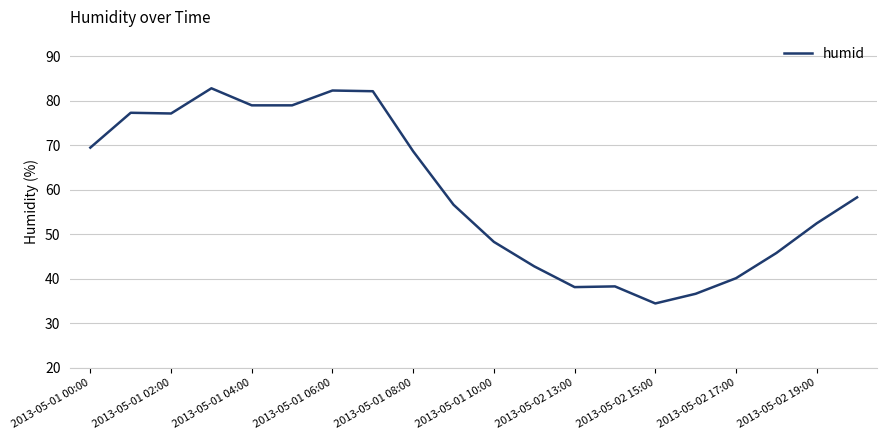

True or false: the data has more than 0 interior local peaks.

True